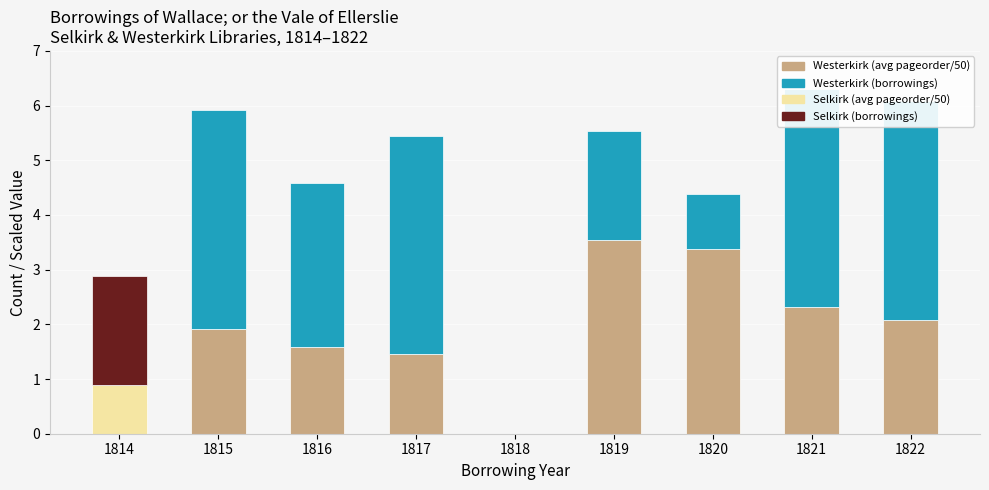

What is the difference between the maximum and minimum values in the Selkirk (borrowings) series?

2.0